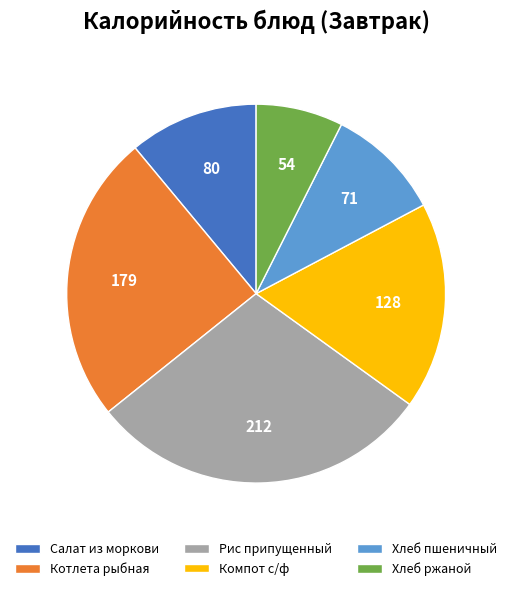

Rank the categories by value from highest to lowest.

Рис припущенный, Котлета рыбная, Компот с/ф, Салат из моркови, Хлеб пшеничный, Хлеб ржаной